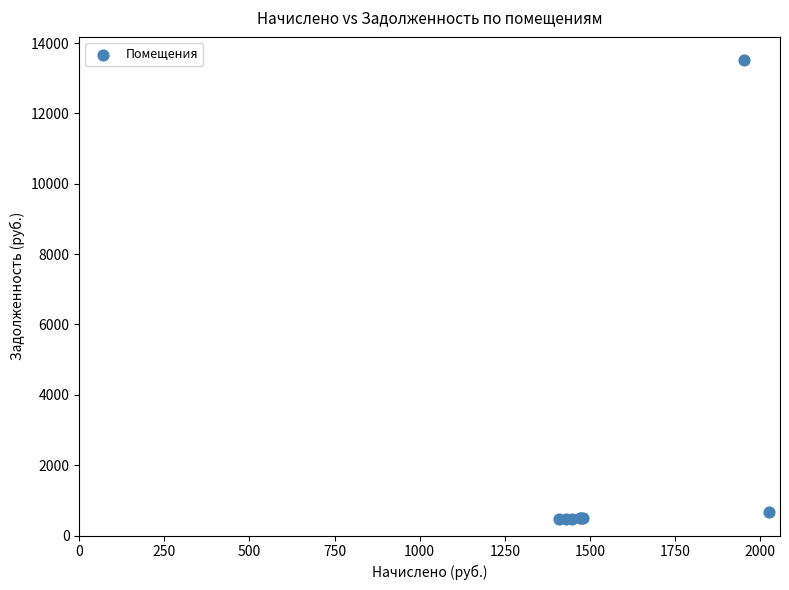

What Y value in the scatter plot is closest to 6995?

675.8